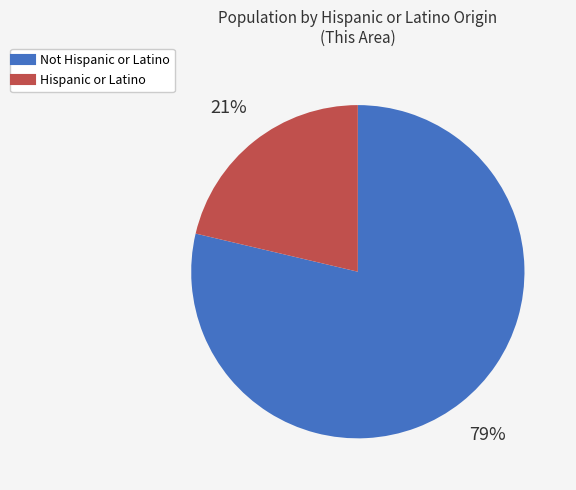

To the nearest percent, what percentage of the pie is Hispanic or Latino?

21%